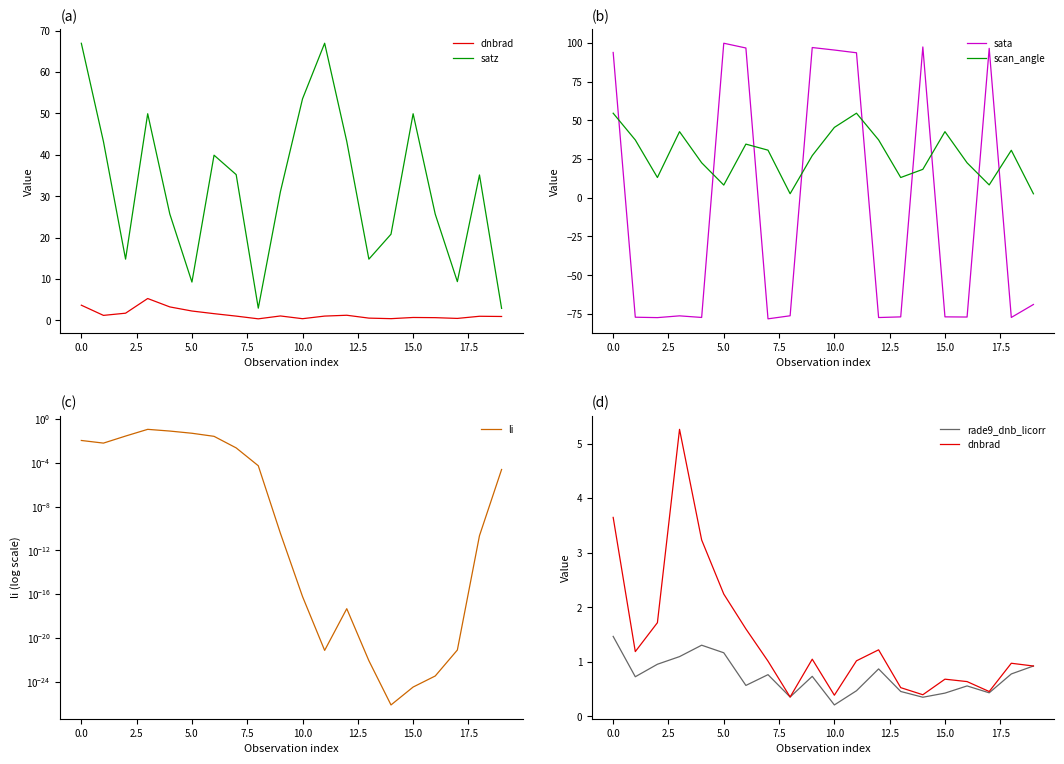

How many lines are shown in the chart?

6